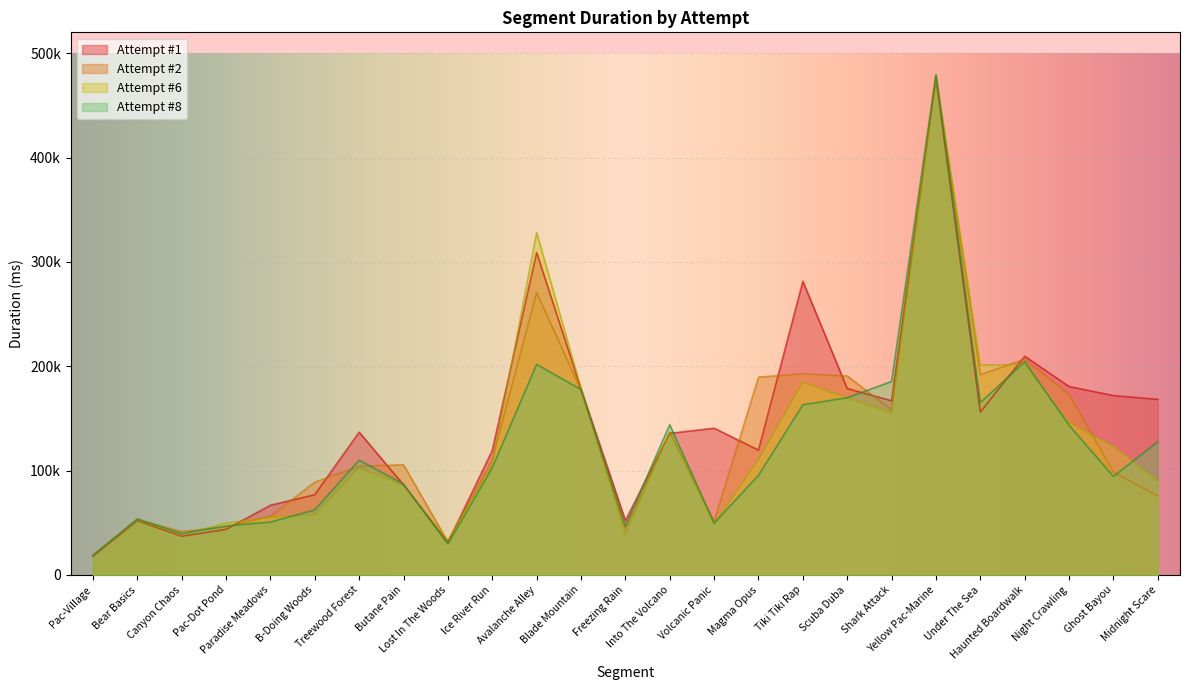

Which series ends up on top after the final intersection of Attempt #2 and Attempt #1?

Attempt #1